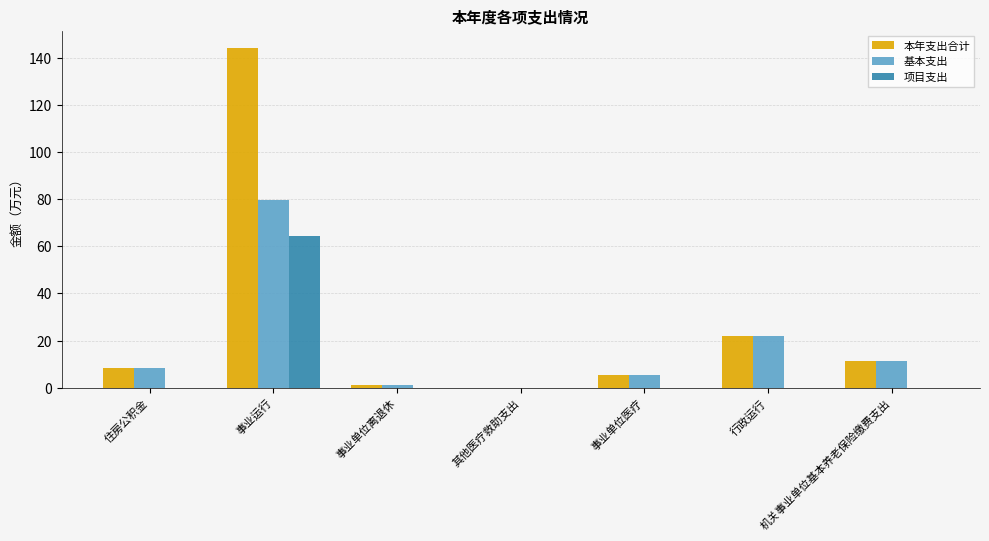

How many groups of bars are there?

7